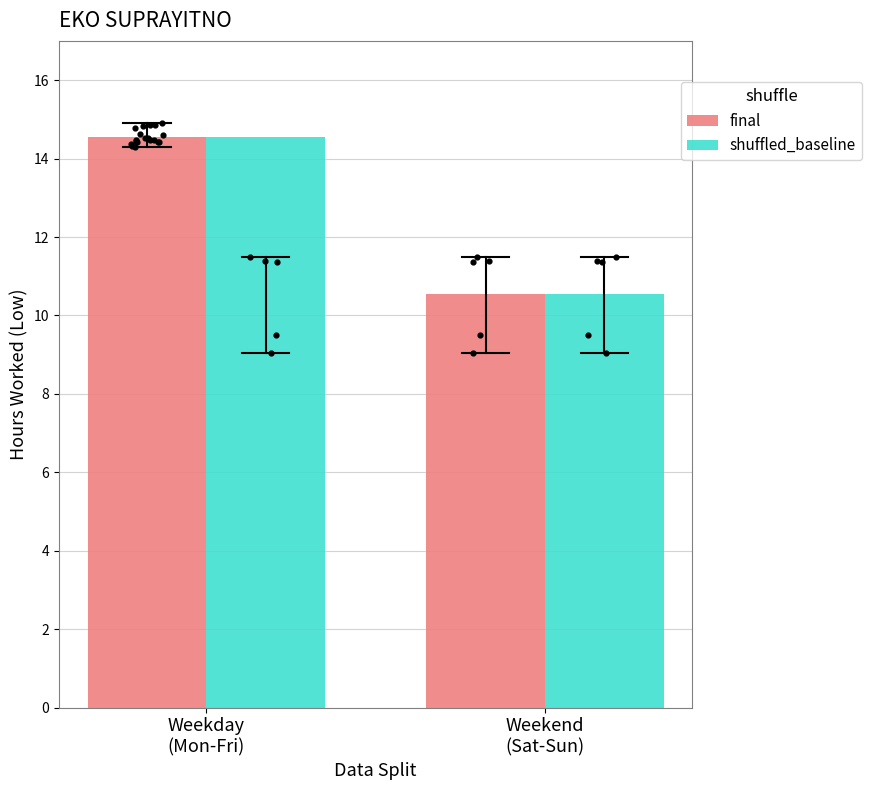

What are all the series names shown in the legend?

final, shuffled_baseline